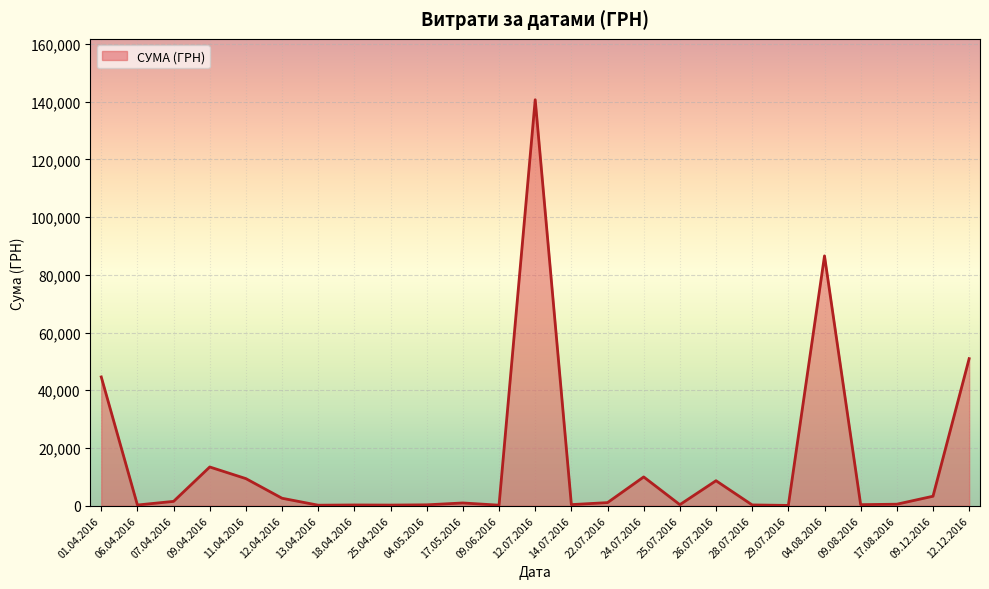

Does the chart display data point markers on the line(s)?

No